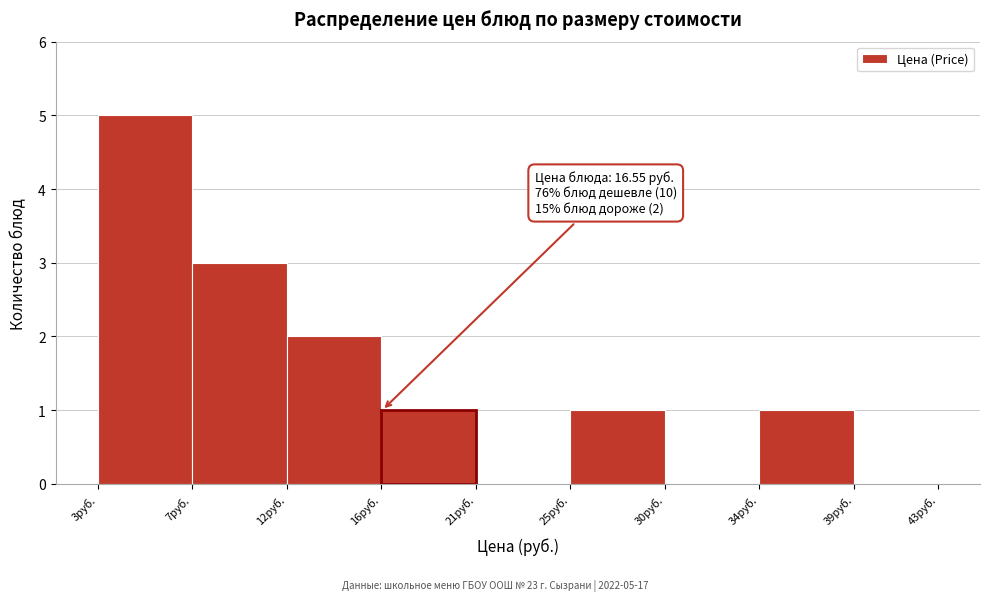

Reading left to right, list all the values displayed in this chart.

3руб.=5	7руб.=3	12руб.=2	16руб.=1	21руб.=0	25руб.=1	30руб.=0	34руб.=1	39руб.=0